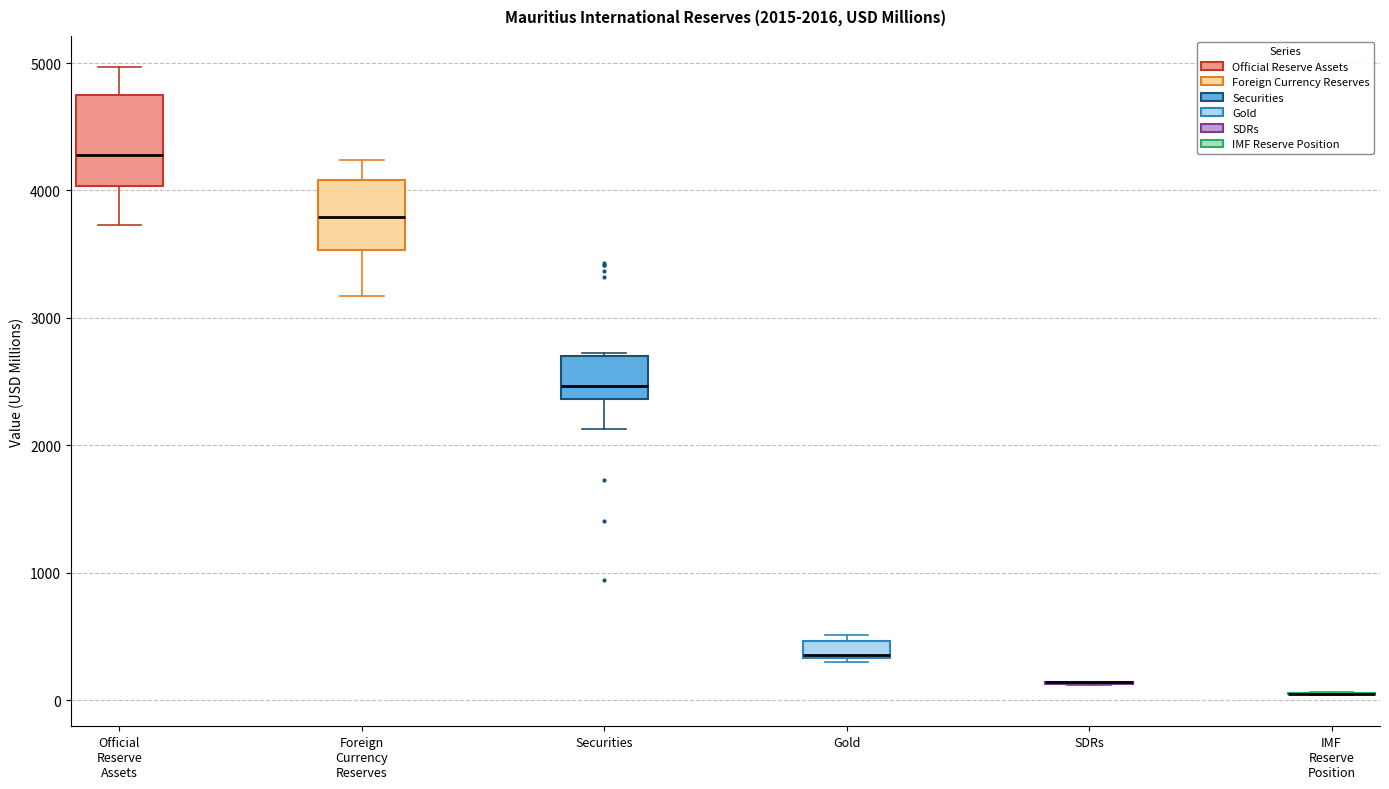

Which box is the tallest, from its lower edge to its upper edge?

Official Reserve Assets